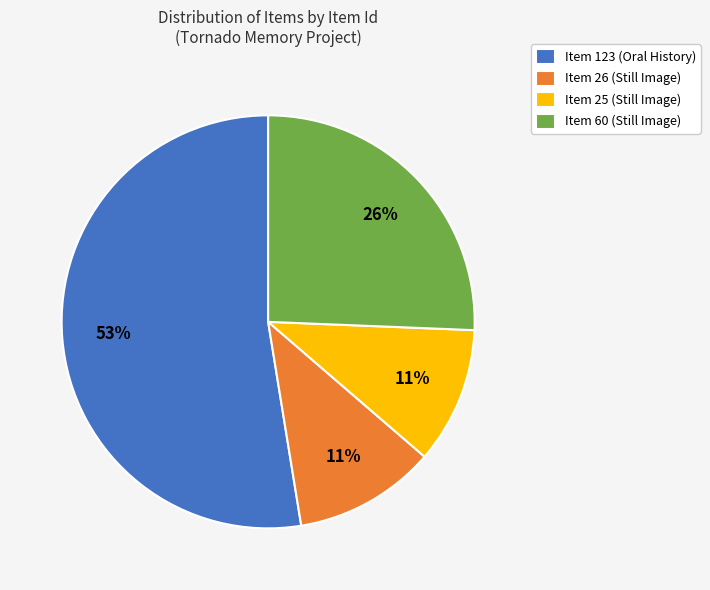

What is the ratio of the value at Item 25 (Still Image) to the value at Item 26 (Still Image)?

1.0